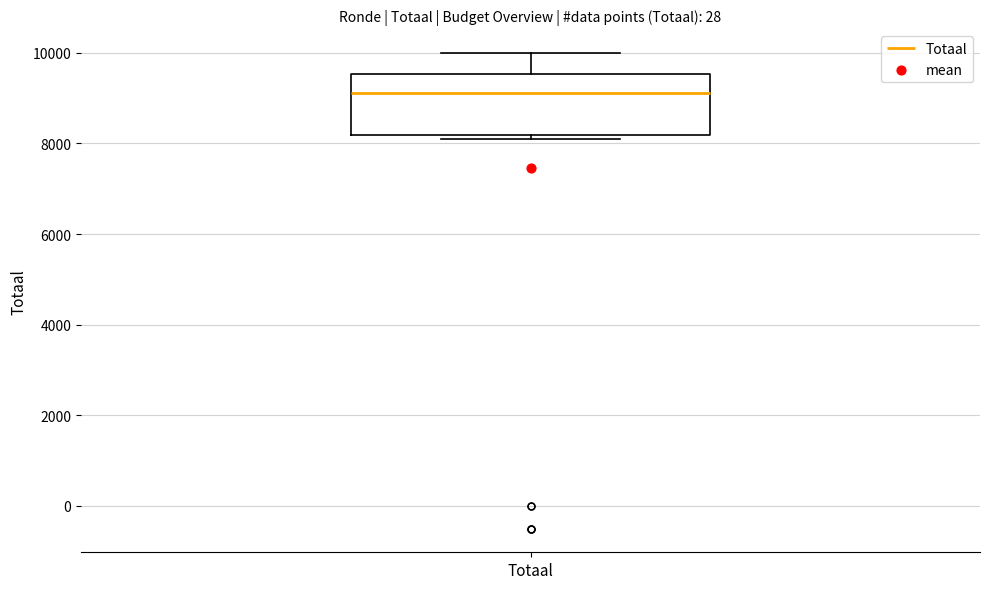

Where does the median line of the box for Totaal sit on the y-axis? The values are not printed on the chart, so give them approximately, as read against the axis.

9200